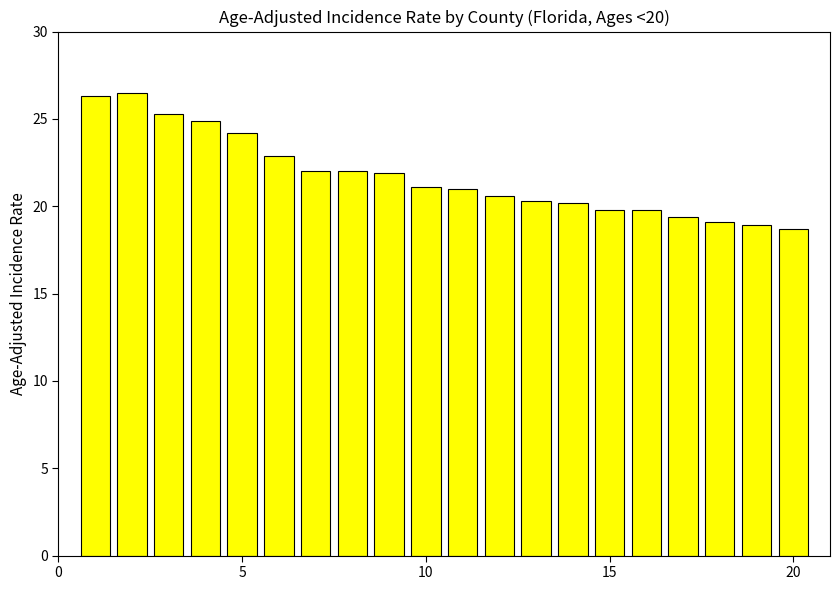

What is the greatest value displayed?

26.5